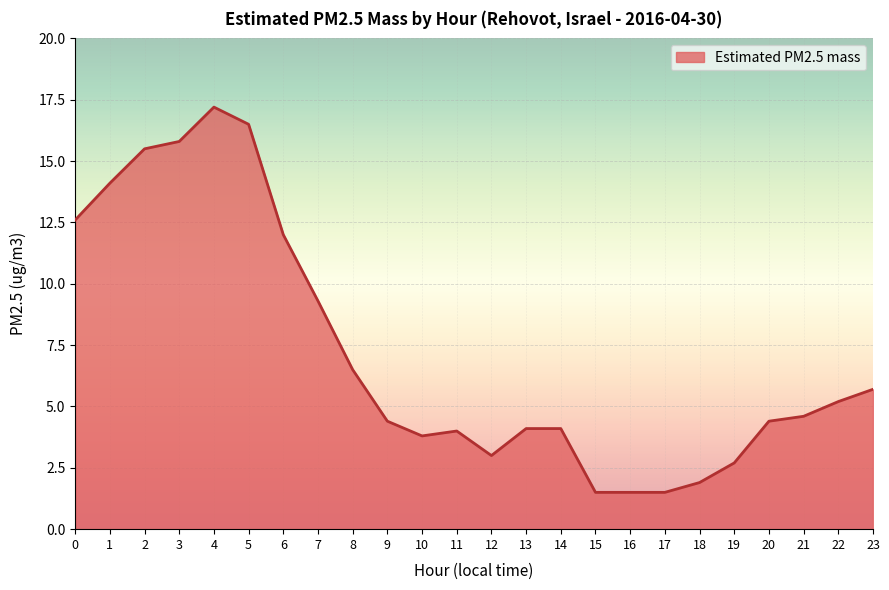

How many lines are shown in the chart?

1